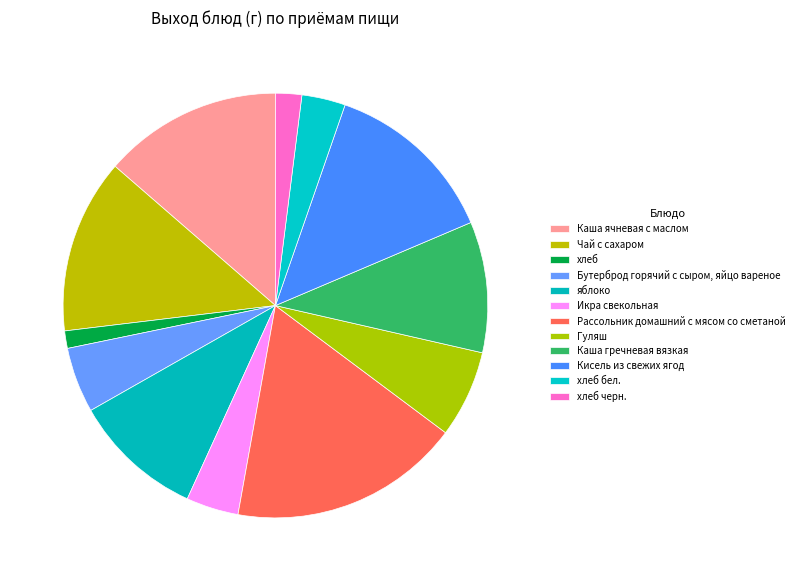

To the nearest percent, what is the combined percentage of Икра свекольная and Бутерброд горячий с сыром, яйцо вареное?

9%